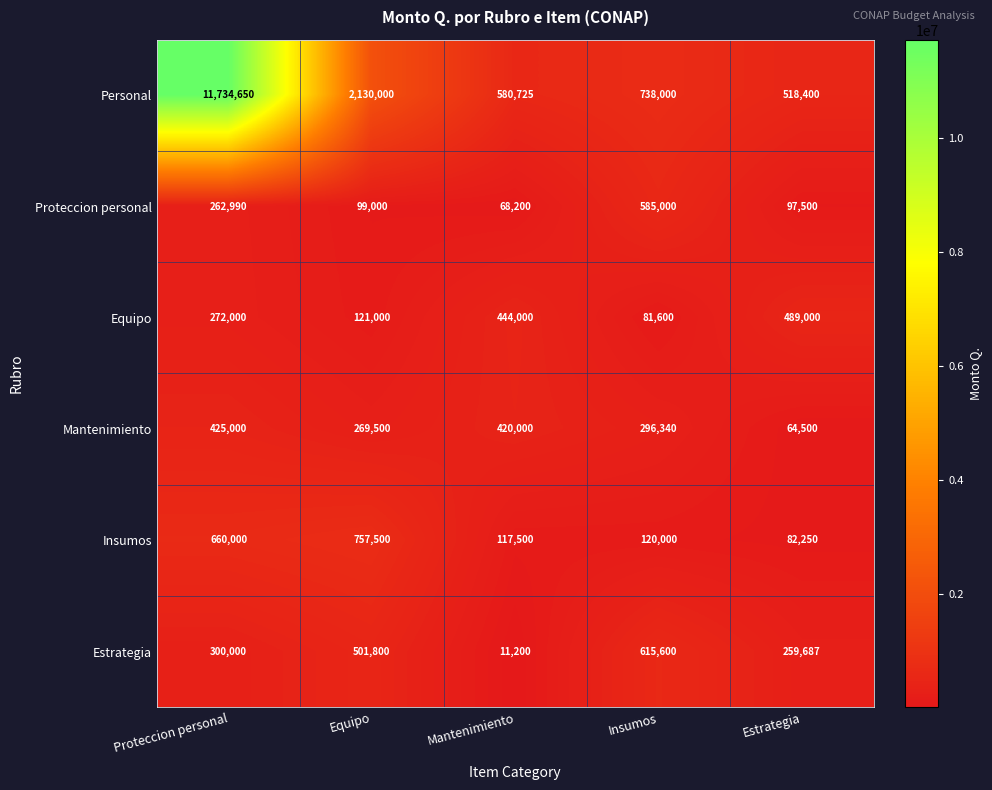

Between Mantenimiento and Insumos, which series saw the biggest shift?

Estrategia